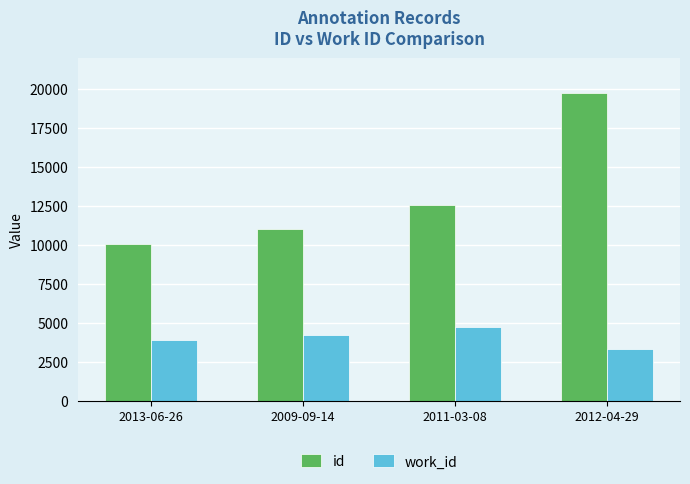

What is the greatest value displayed?

19734